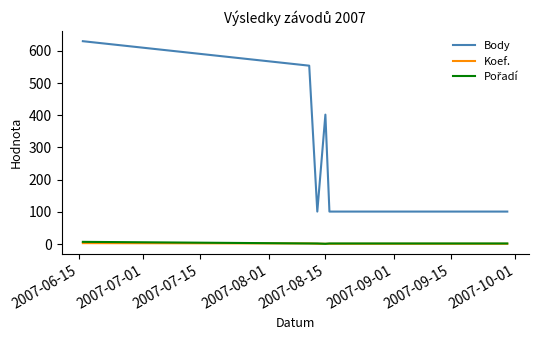

Which series has the widest spread of values?

Body